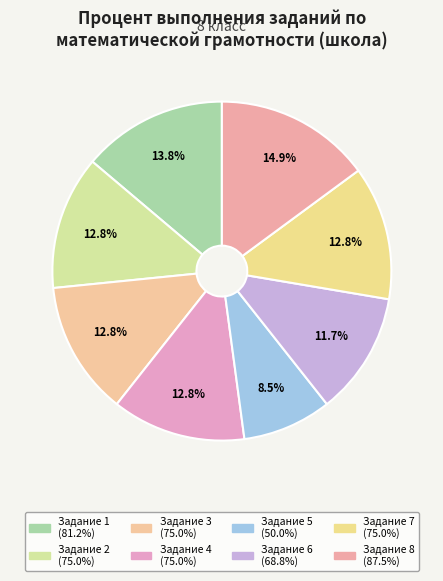

Which slice is the smallest?

Задание 5